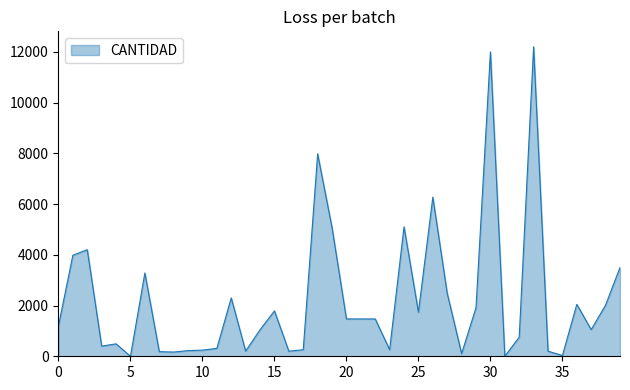

What is the greatest value displayed?

12200.0